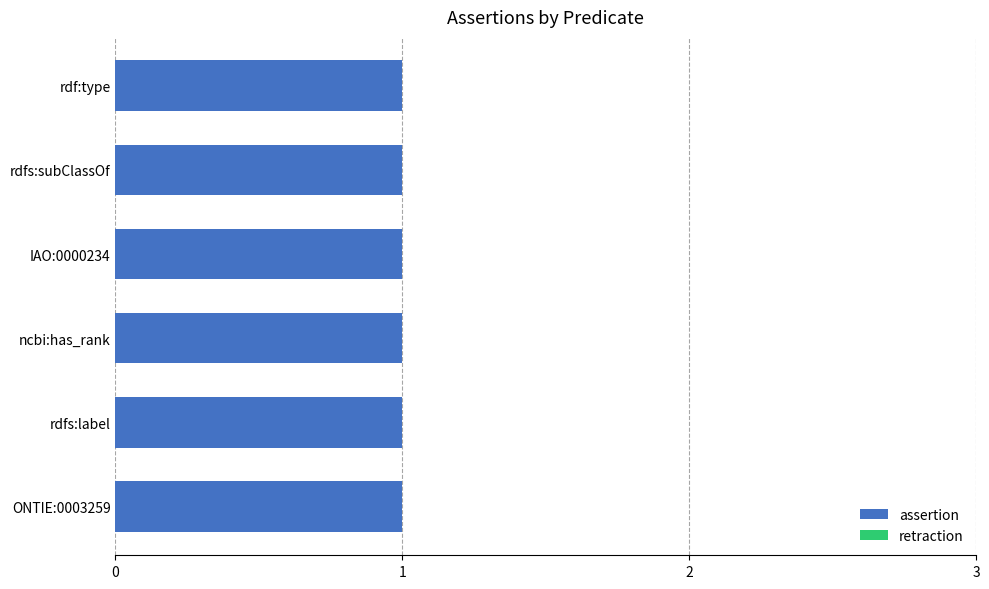

At rdfs:label, list the series in order from smallest to largest.

retraction, assertion